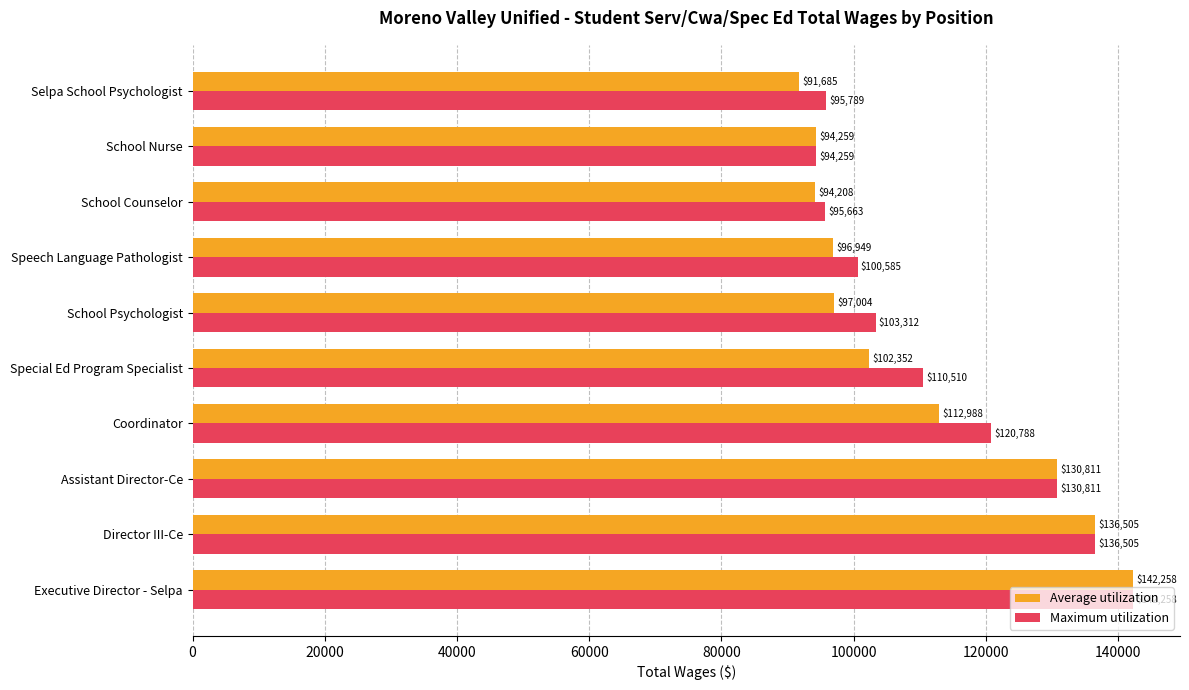

What is the difference between the maximum and minimum values in the Maximum utilization series?

47999.0